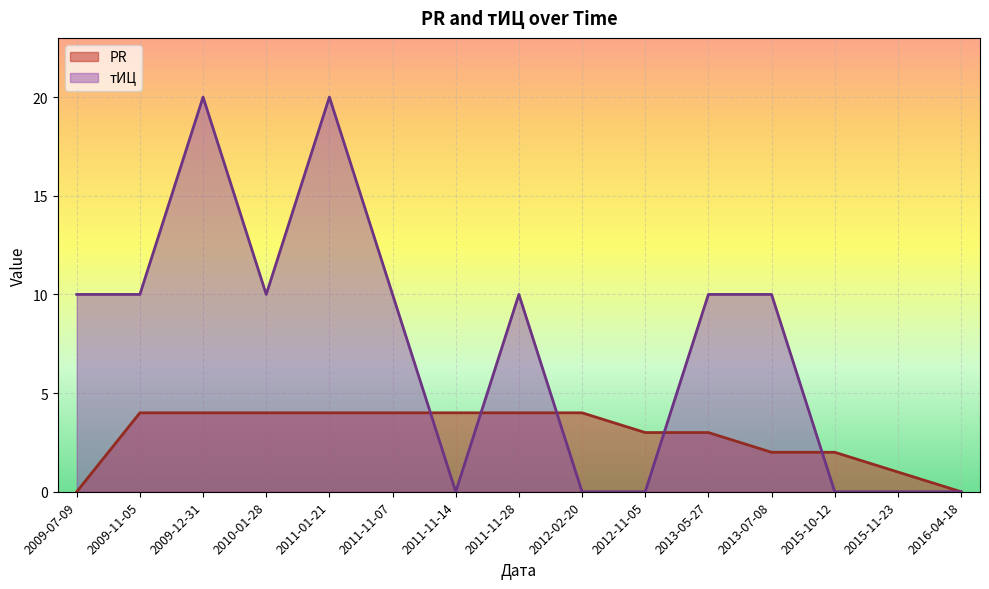

Is the value of PR at 2015-11-23 greater than the value of тИЦ at 2011-11-28?

No